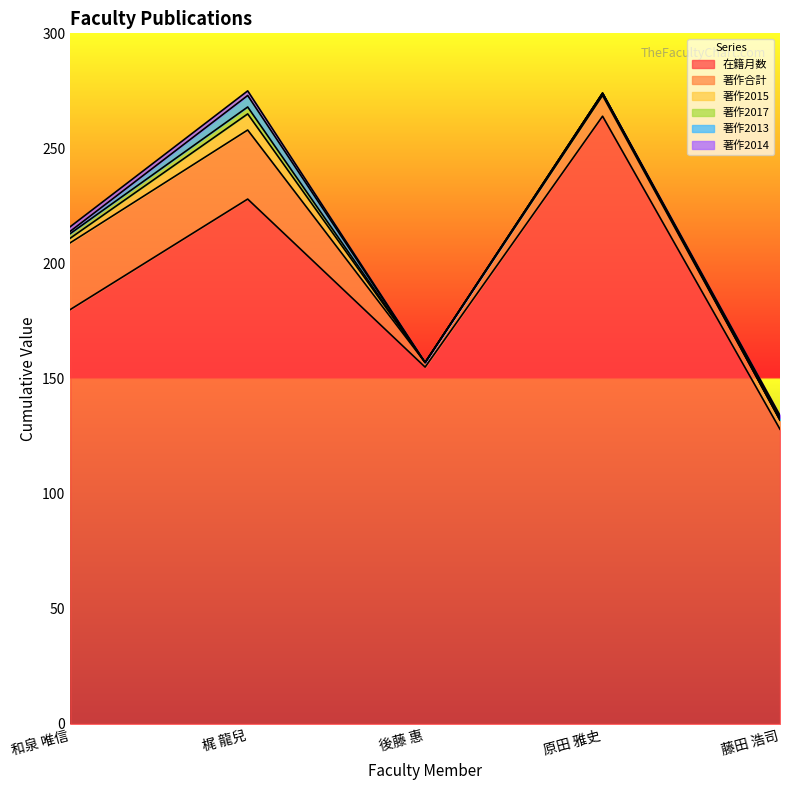

The 著作2013 series shows 0 at 原田 雅史. True or false?

True